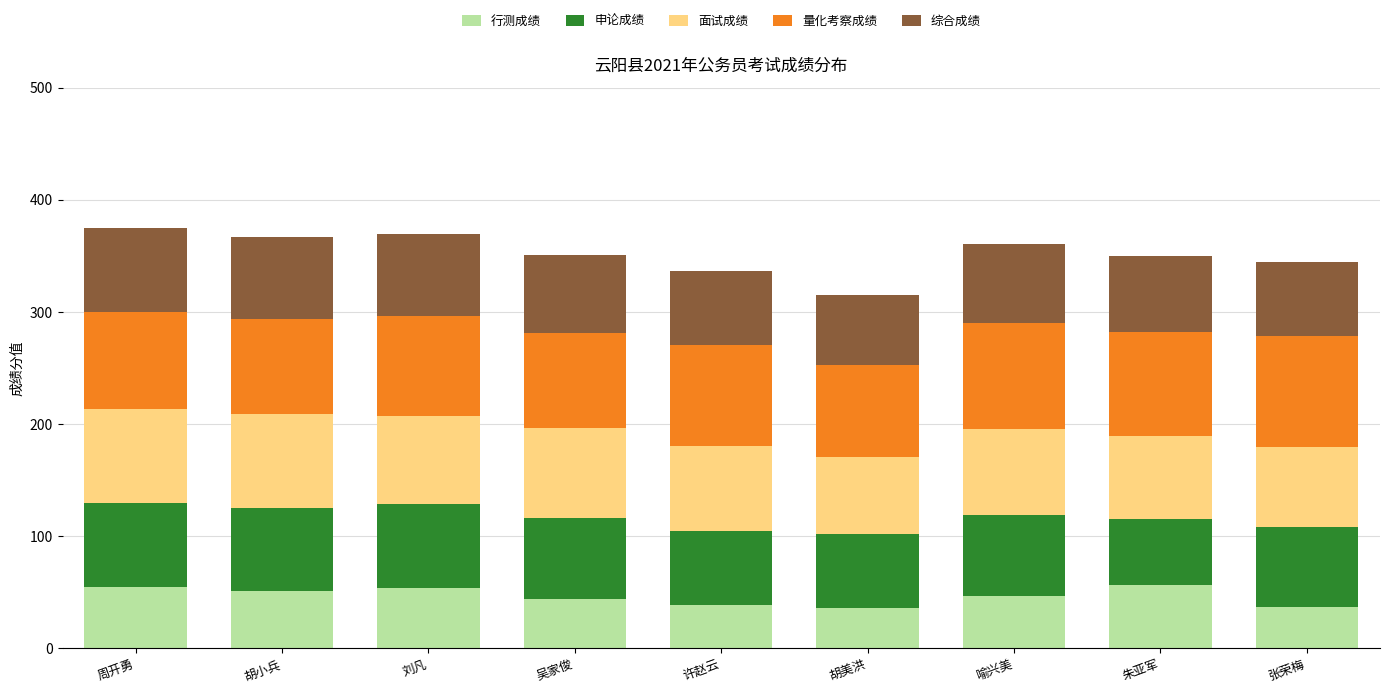

What is the total value across all series at 喻兴美?

360.4